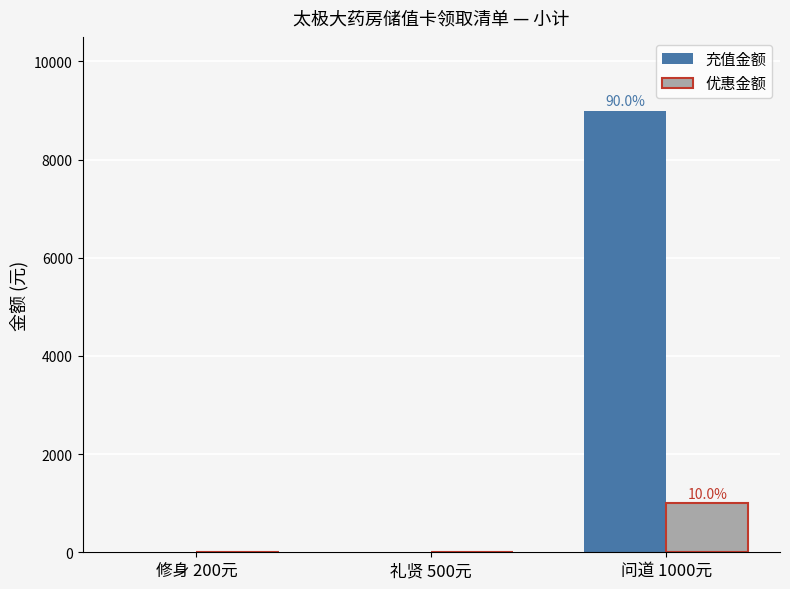

Reading left to right, list all the values displayed in this chart.

充值金额: 修身 200元=0	礼贤 500元=0	问道 1000元=9000
优惠金额: 修身 200元=0	礼贤 500元=0	问道 1000元=1000